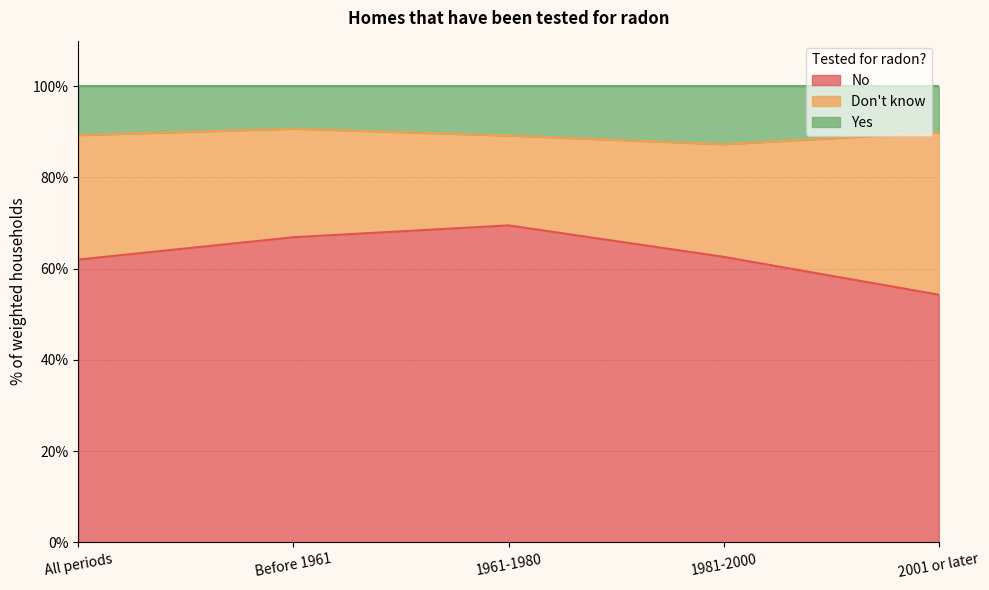

What is the sum of all No values?

315.3